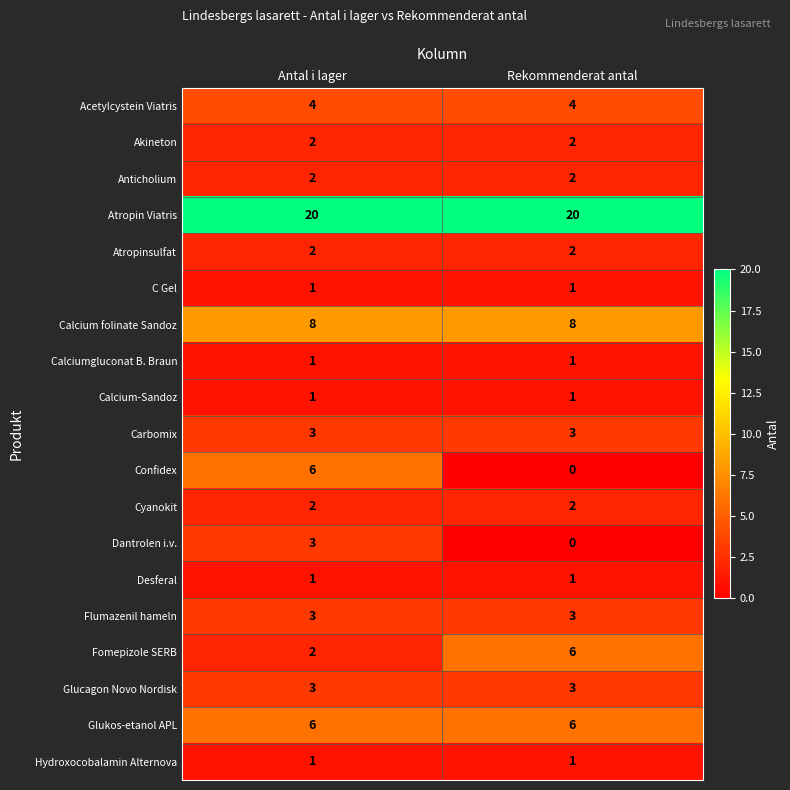

Is the value of Dantrolen i.v. at Rekommenderat antal greater than the value of C Gel at Rekommenderat antal?

No